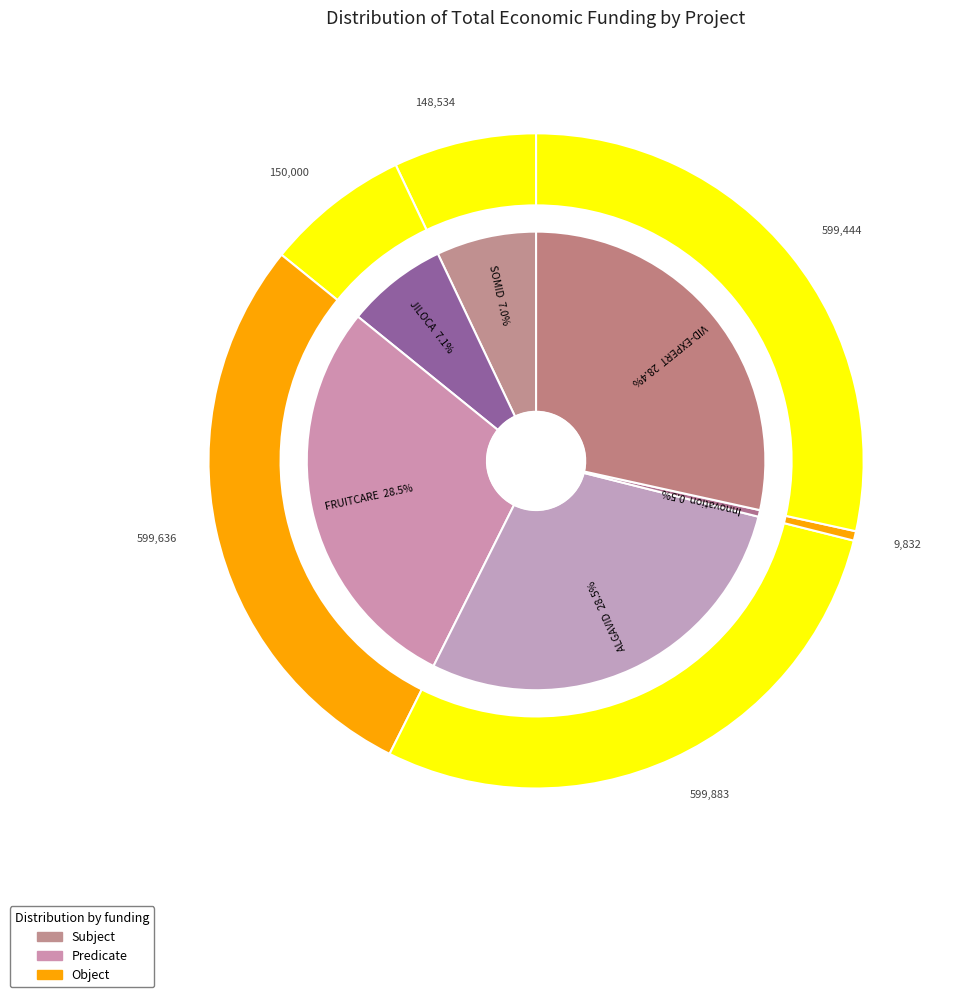

To the nearest percent, what is the difference between the largest and smallest slice percentages?

28%